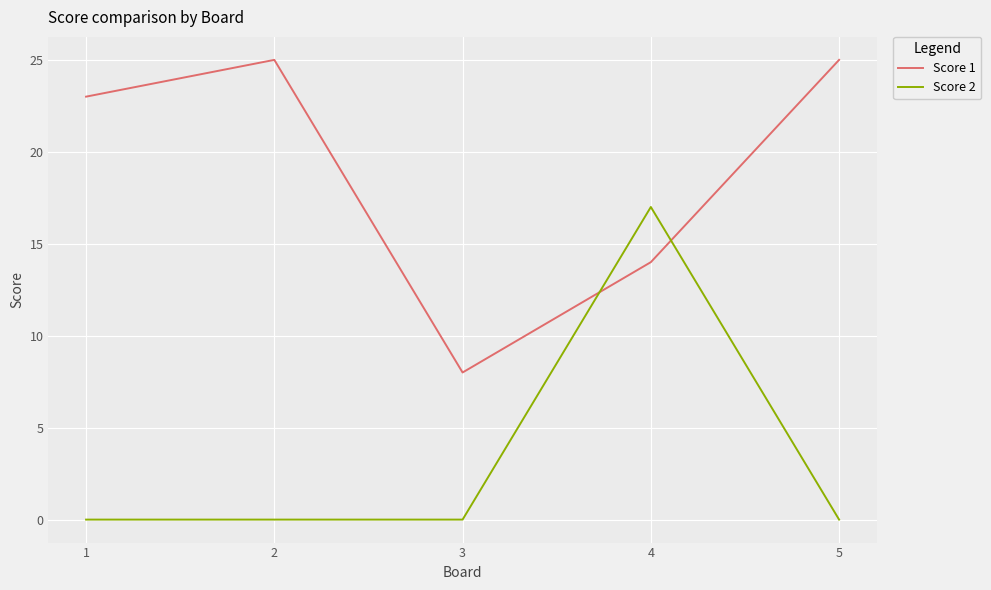

Which series changed the most between 4 and 5?

Score 2